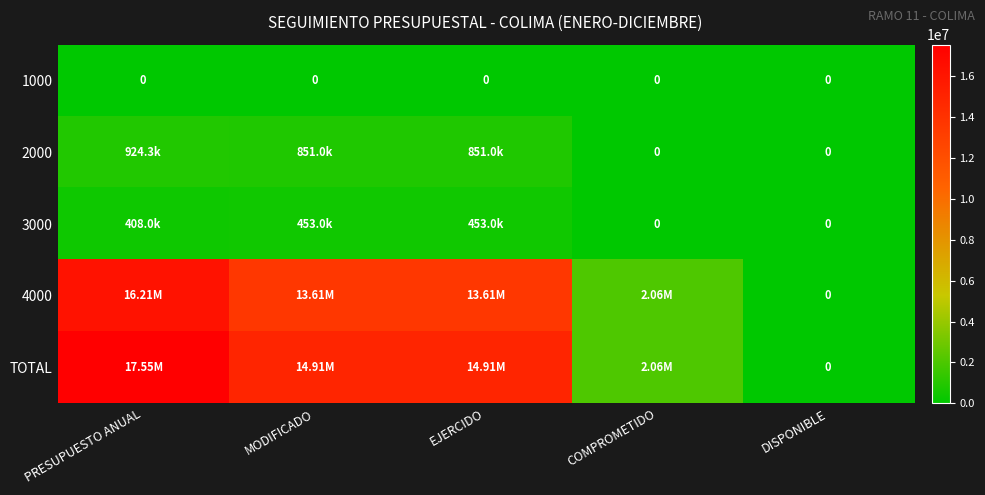

What is the total value across all series at MODIFICADO?

29827282.0